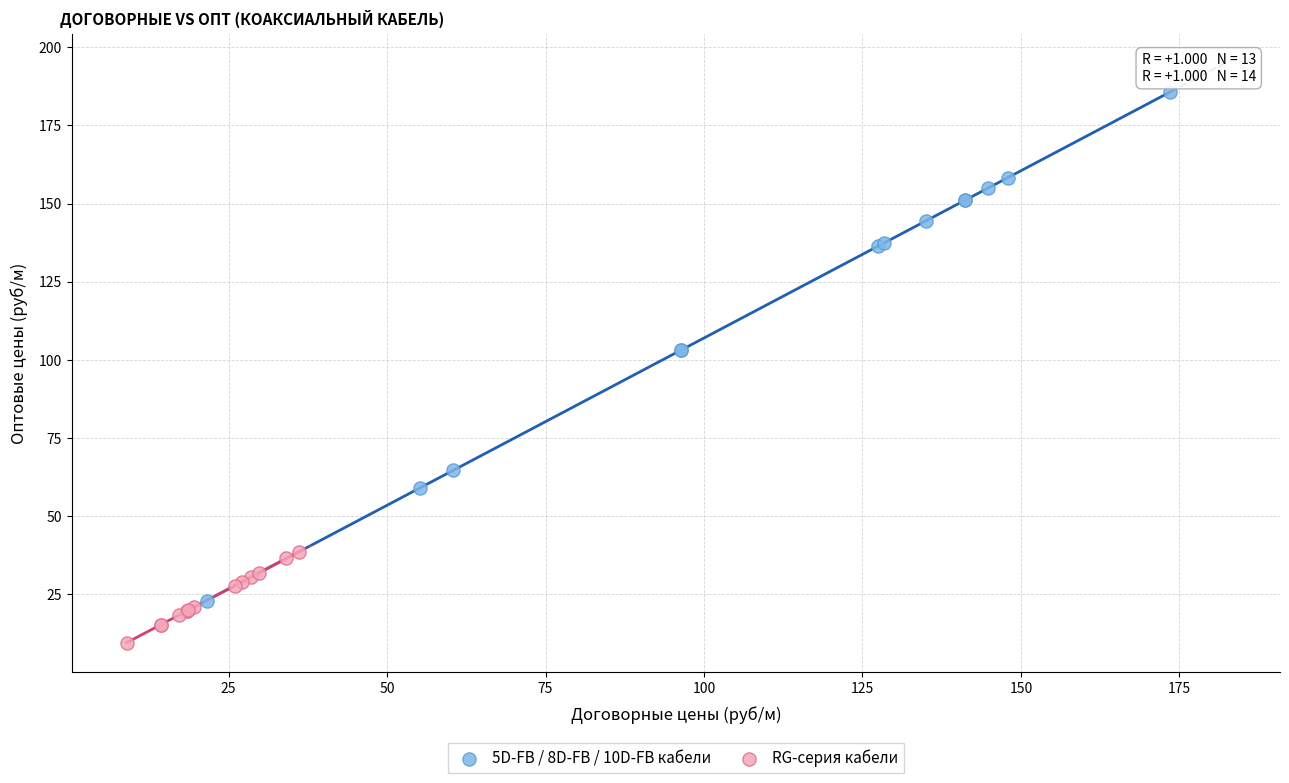

What are all the series names shown in the legend?

5D-FB / 8D-FB / 10D-FB кабели, RG-серия кабели